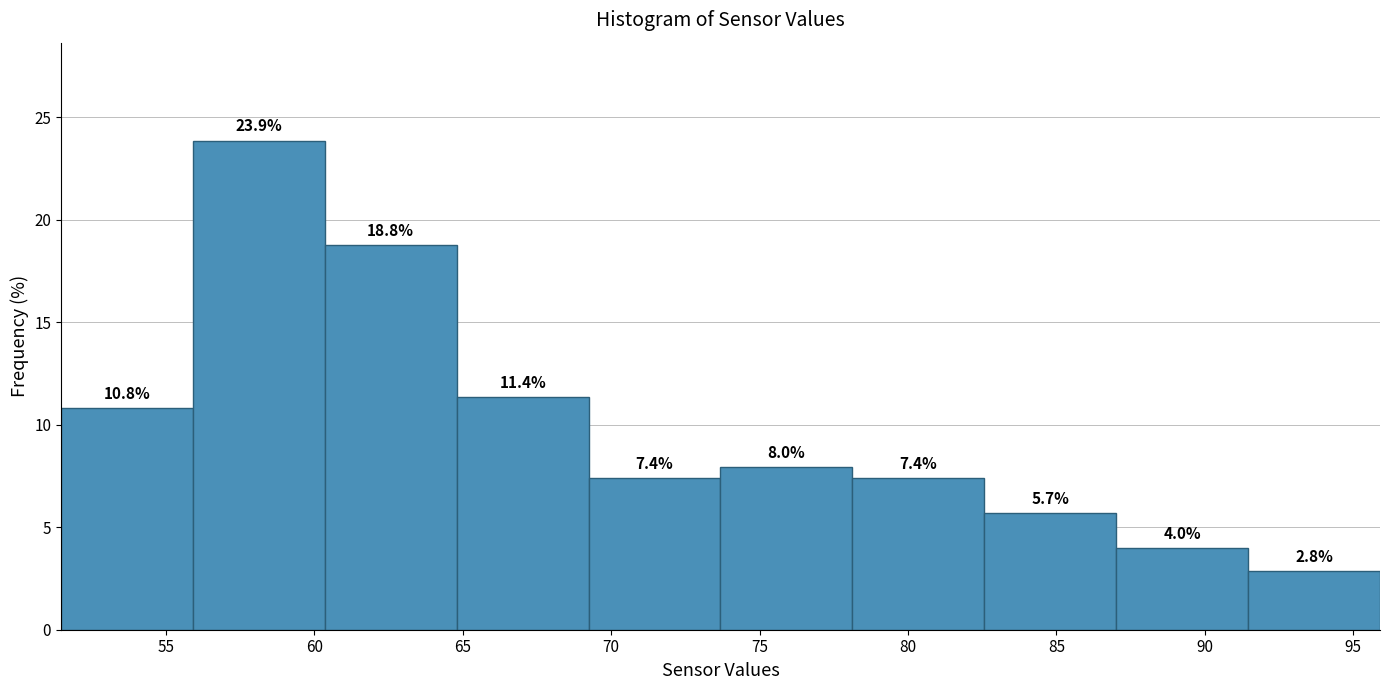

What is the height of the bar covering 69.0 to 73.5 on the x-axis? The bar edges are not printed on the chart, so give them approximately, as read against the axis.

7.4